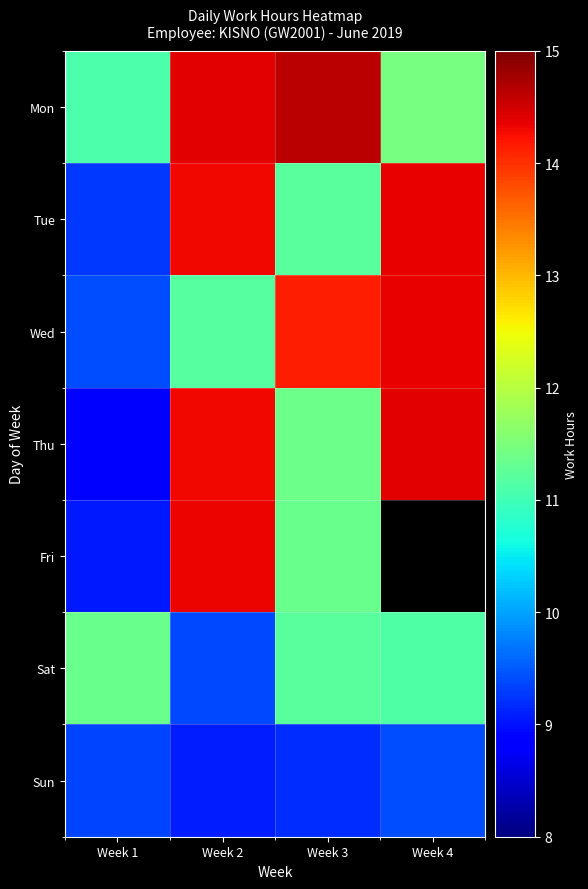

True or false: Sat has a value of 12.5 at Week 2.

False